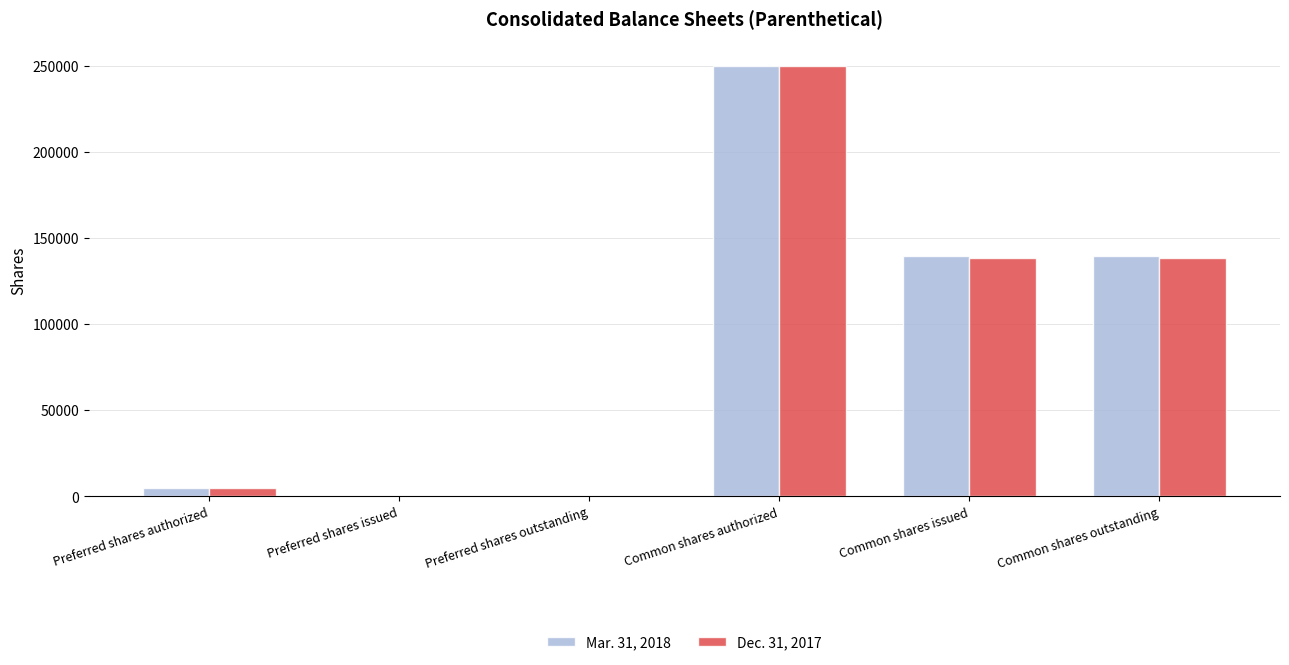

The Mar. 31, 2018 series shows 224906 at Common shares issued. True or false?

False